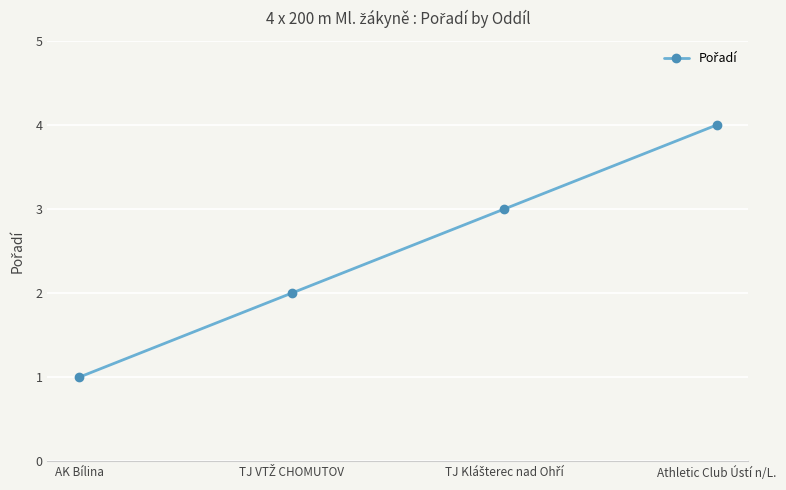

What is the approximate value at Athletic Club Ústí n/L.?

4